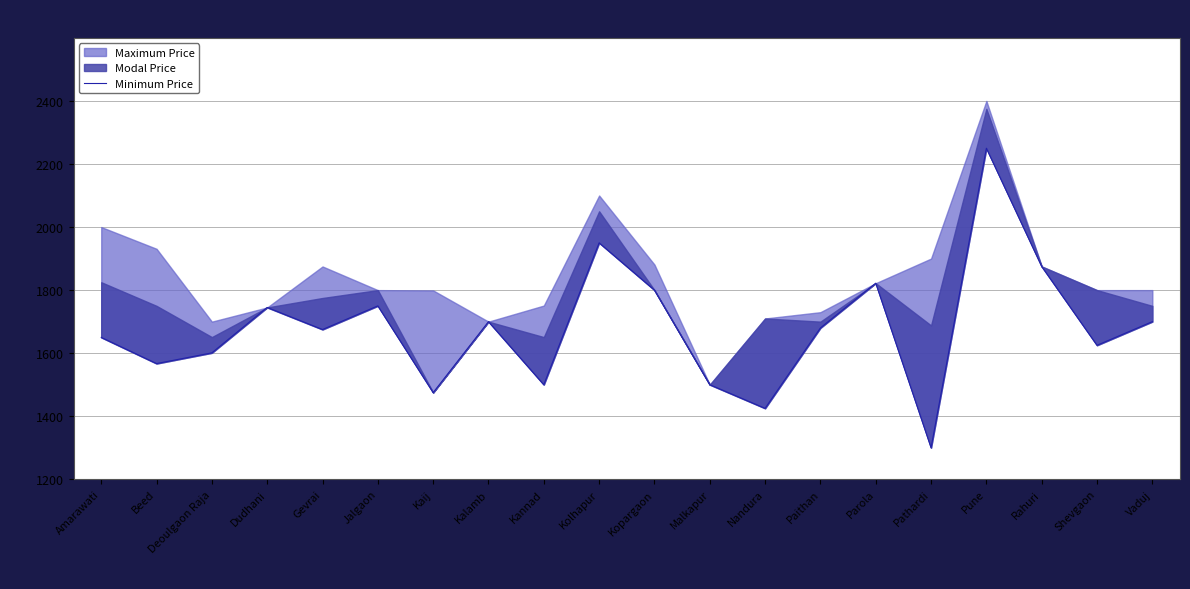

What is the label of the 18th point from the right?

Deoulgaon Raja